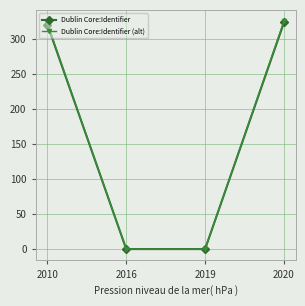

What is the difference between the Dublin Core:Identifier values at 2016 and 2020?

324.0